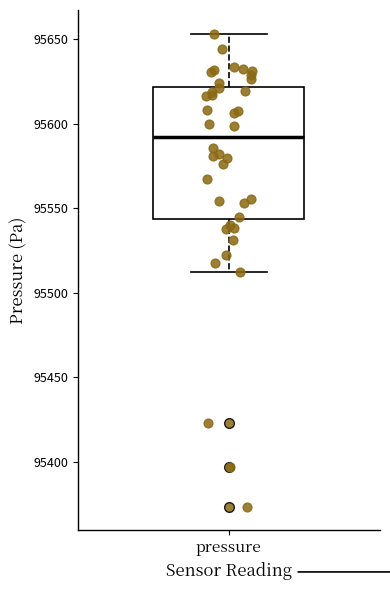

Where does the median line of the box for pressure sit on the y-axis? The values are not printed on the chart, so give them approximately, as read against the axis.

95590